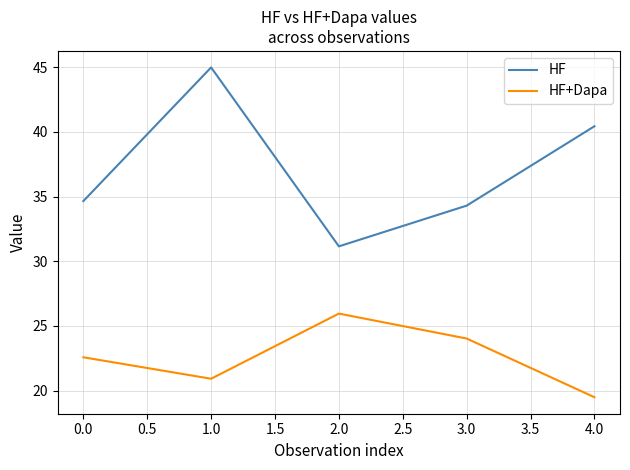

List the series in order of their overall mean, lowest first.

HF+Dapa, HF